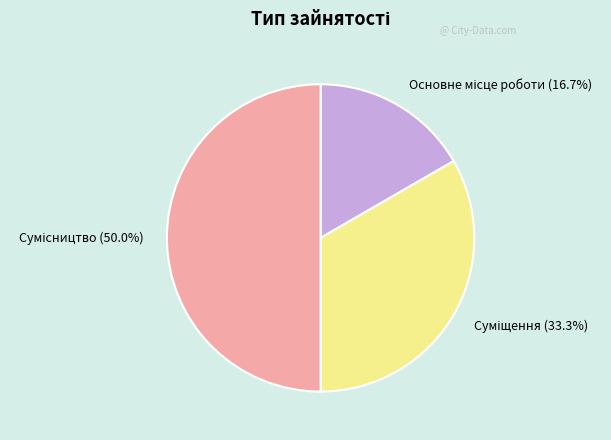

Combined, what portion of the pie is Сумісництво and Основне місце роботи?

66.7%